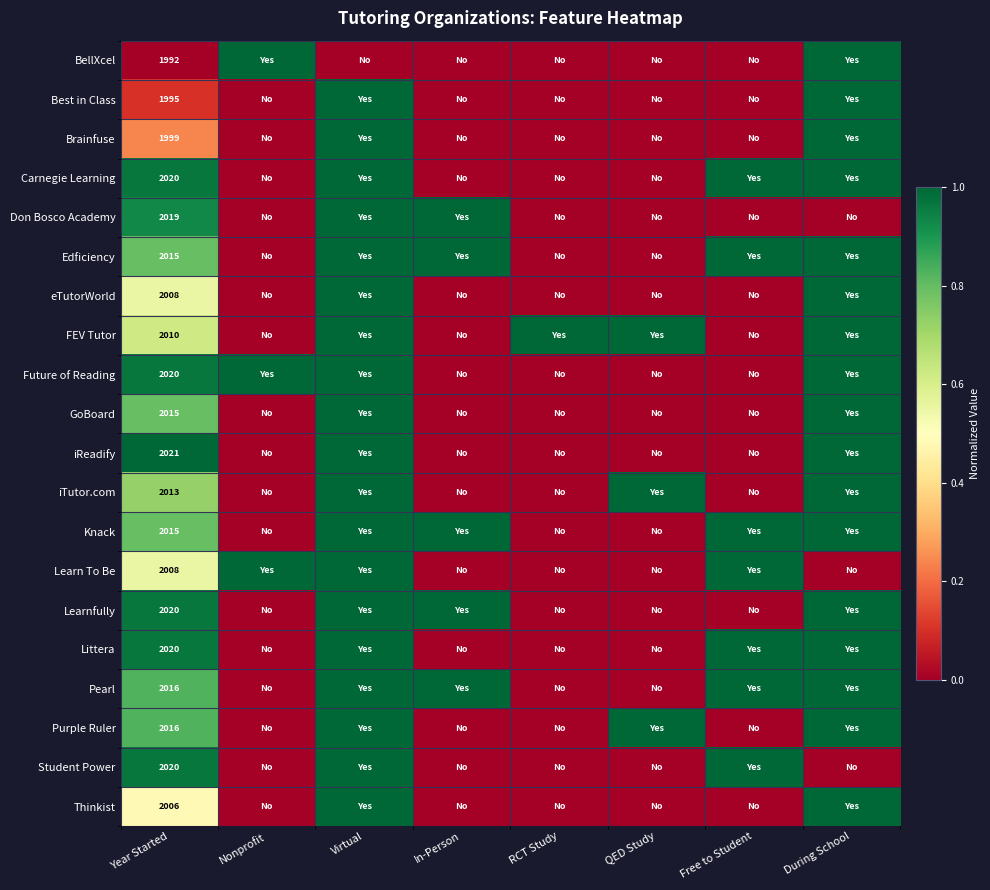

How many distinct data groups are displayed?

20